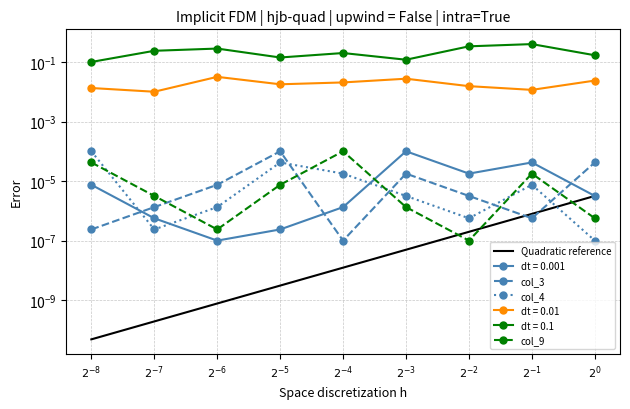

Does the chart have visible grid lines?

Yes